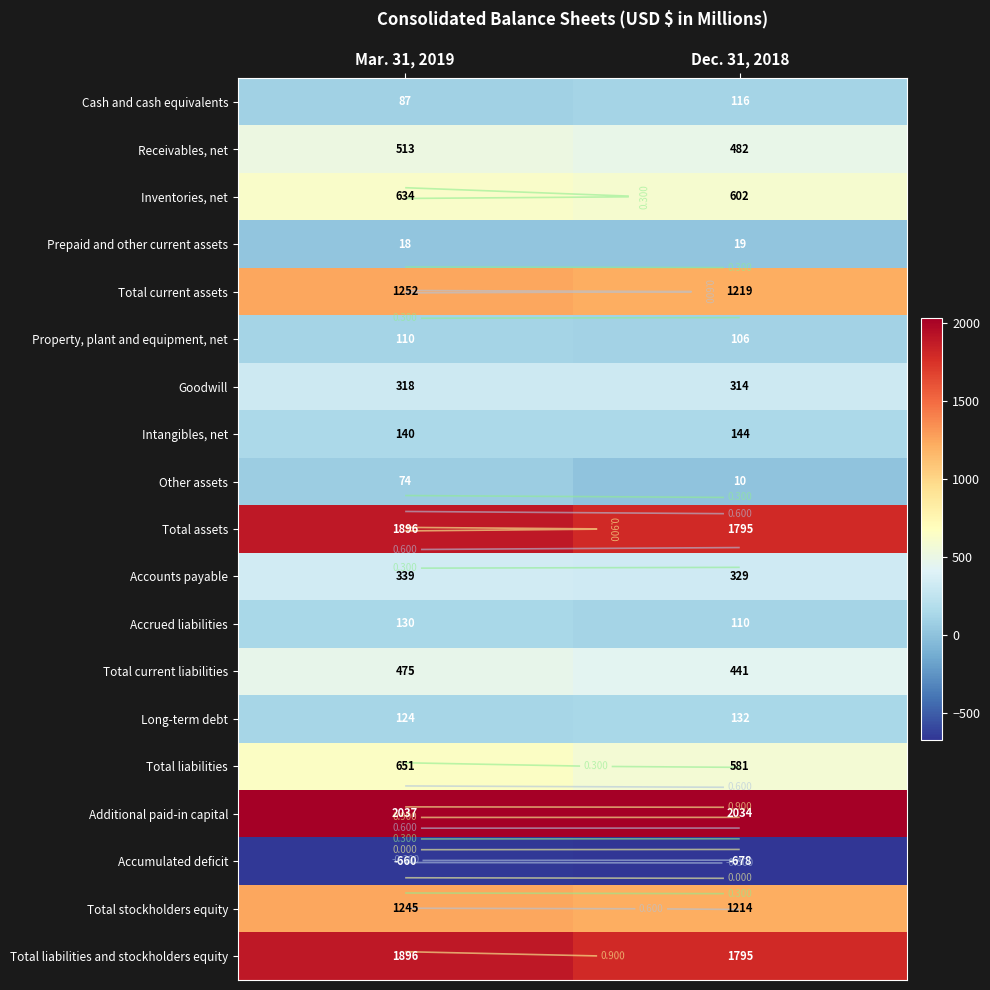

What is the lowest value of the Total current liabilities series?

441